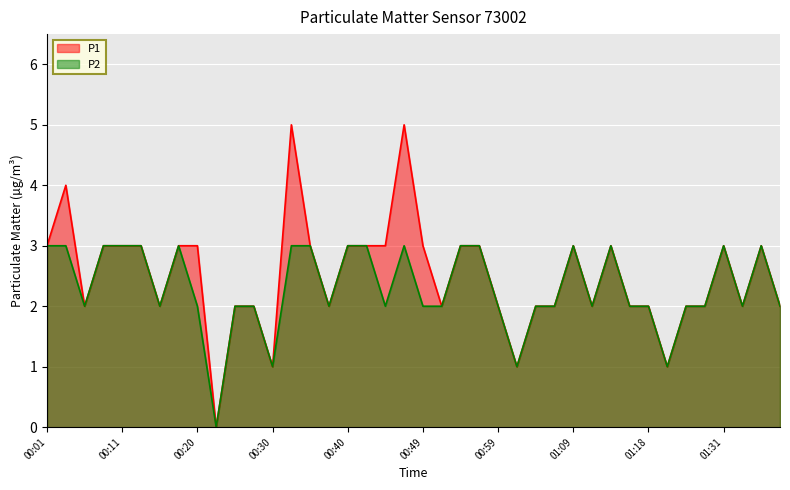

Which category has the lowest value across all series?

00:23